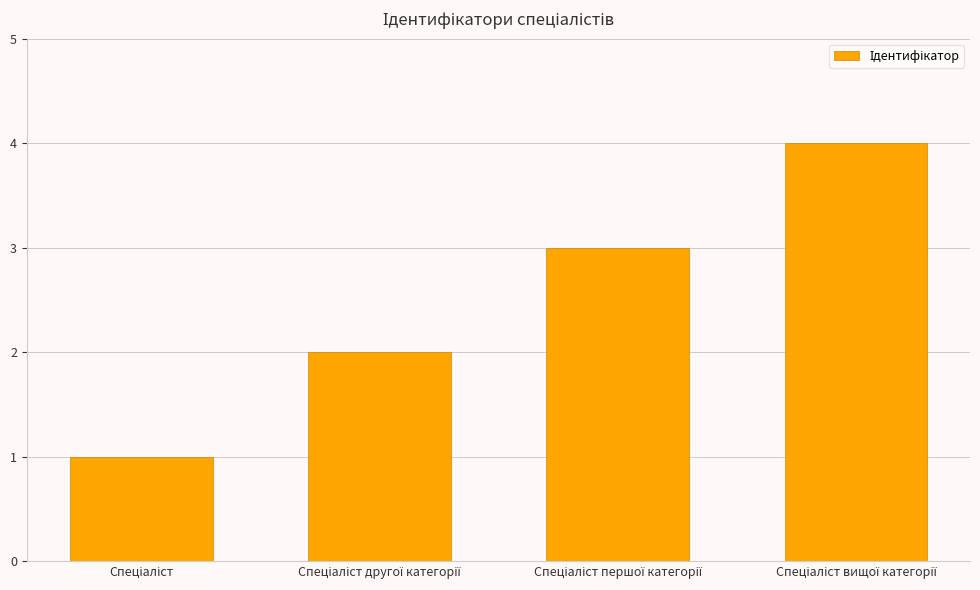

What is the greatest value displayed?

4